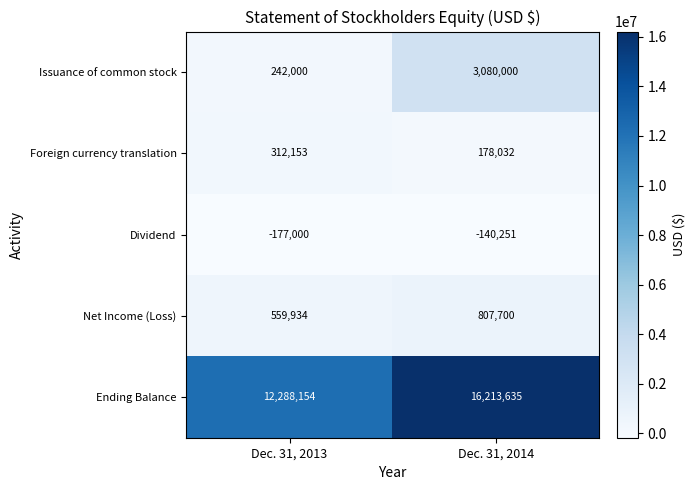

What is the difference between the Dividend values at Dec. 31, 2014 and Dec. 31, 2013?

36749